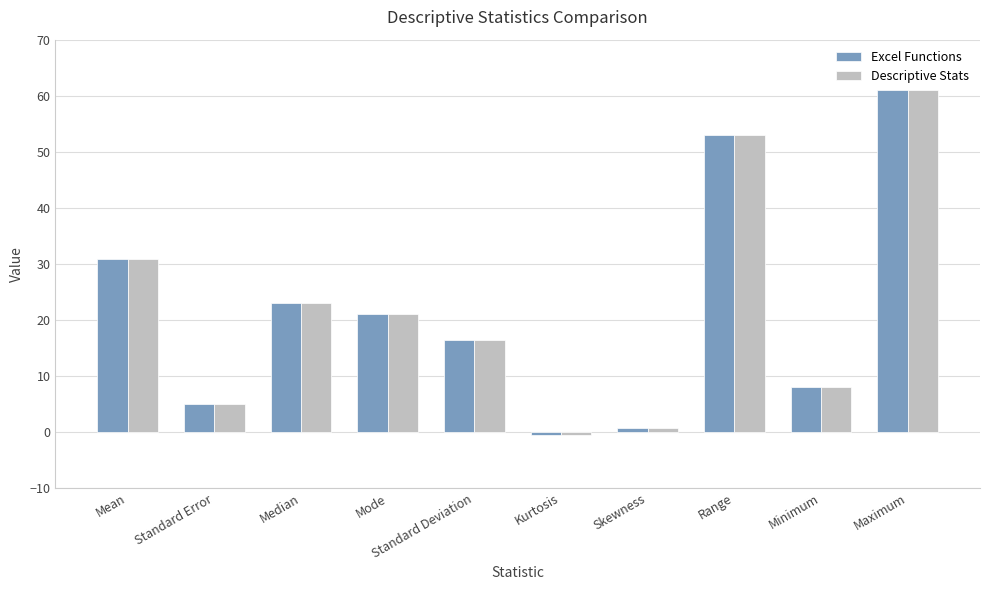

At which category is the sum across all series the highest?

Maximum